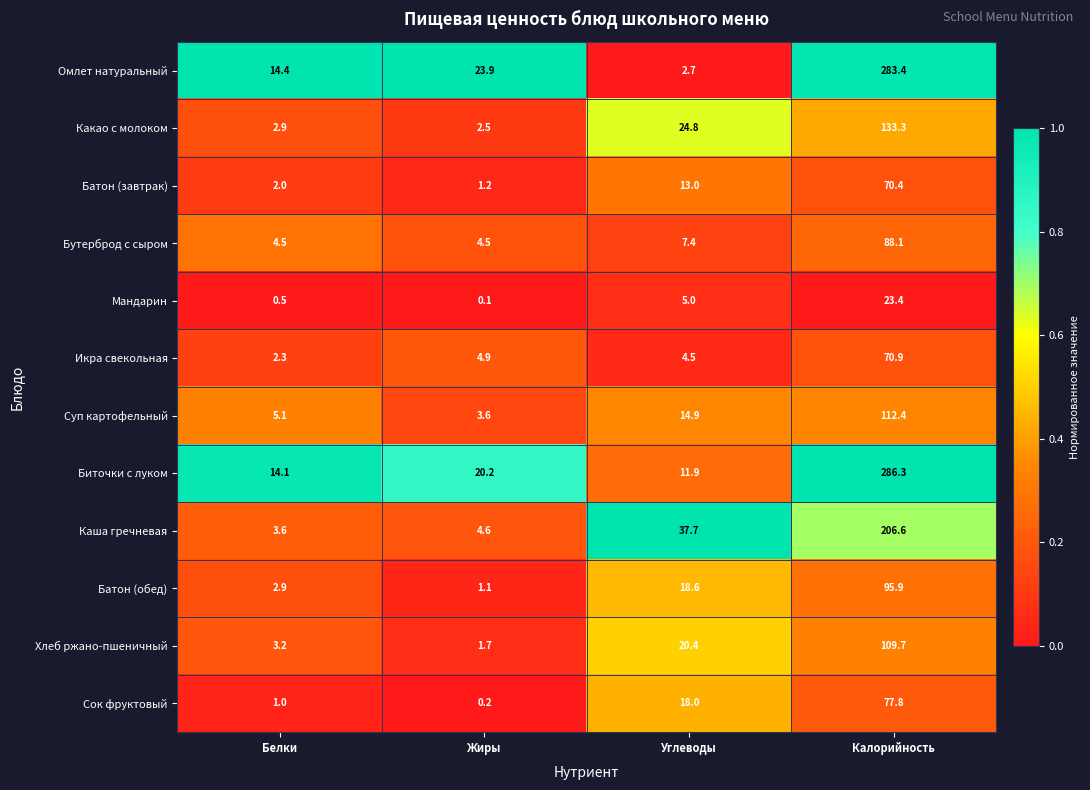

What is the maximum value for Икра свекольная?

70.9